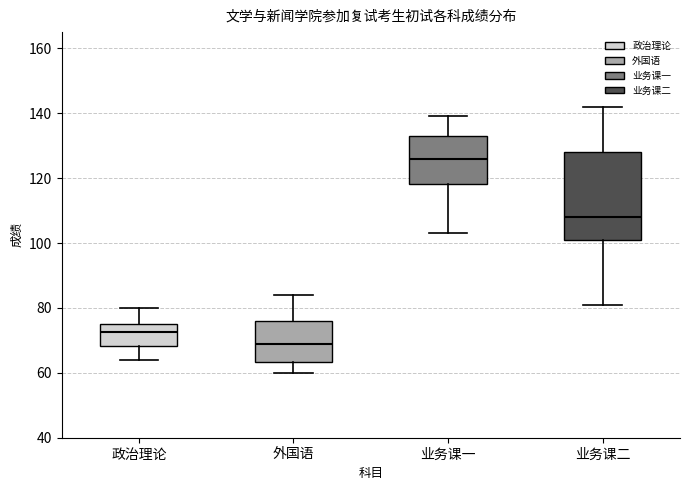

Reading left to right, read every box against the y-axis: the position of its median line, the range the box covers, and the ends of its whiskers. The values are not printed on the chart, so give them approximately, as read against the axis.

政治理论: median 72, box 68 to 76, whiskers 64 to 80
外国语: median 70, box 64 to 76, whiskers 60 to 84
业务课一: median 126, box 118 to 134, whiskers 104 to 140
业务课二: median 108, box 102 to 128, whiskers 82 to 142